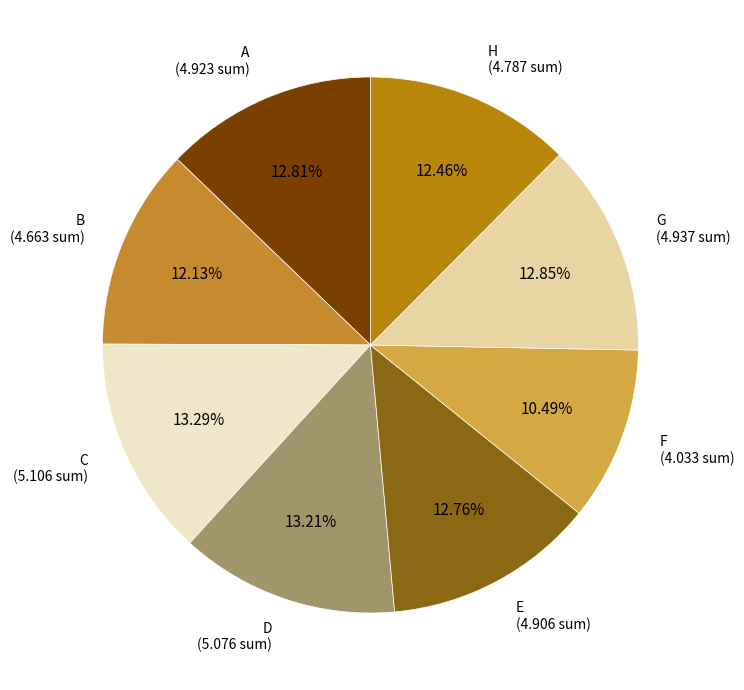

How many slices are in this pie chart?

8